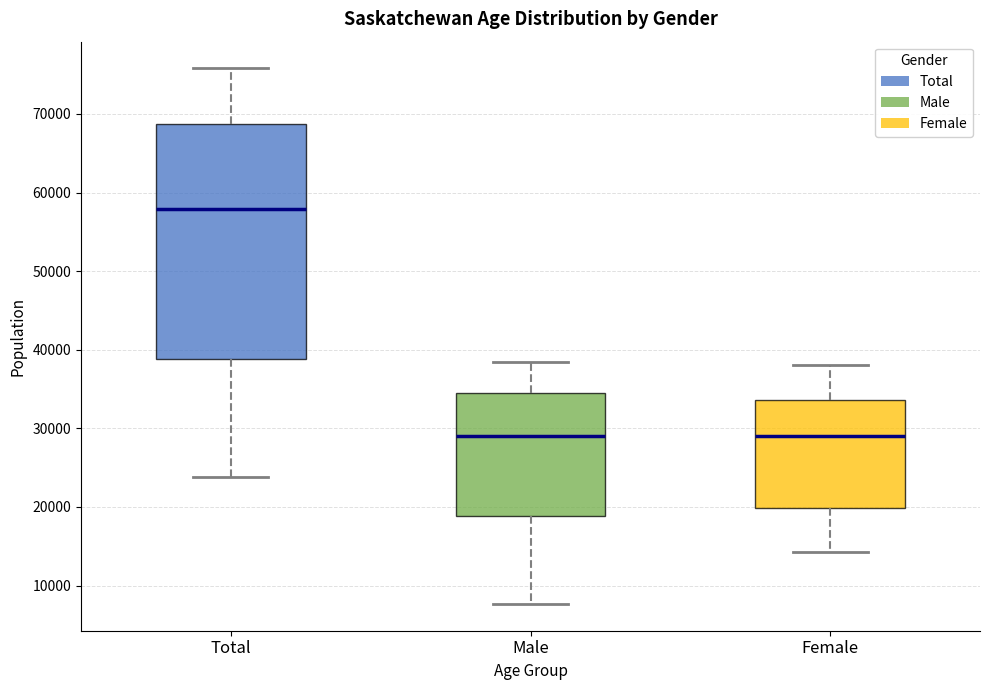

Which box is the tallest, from its lower edge to its upper edge?

Total